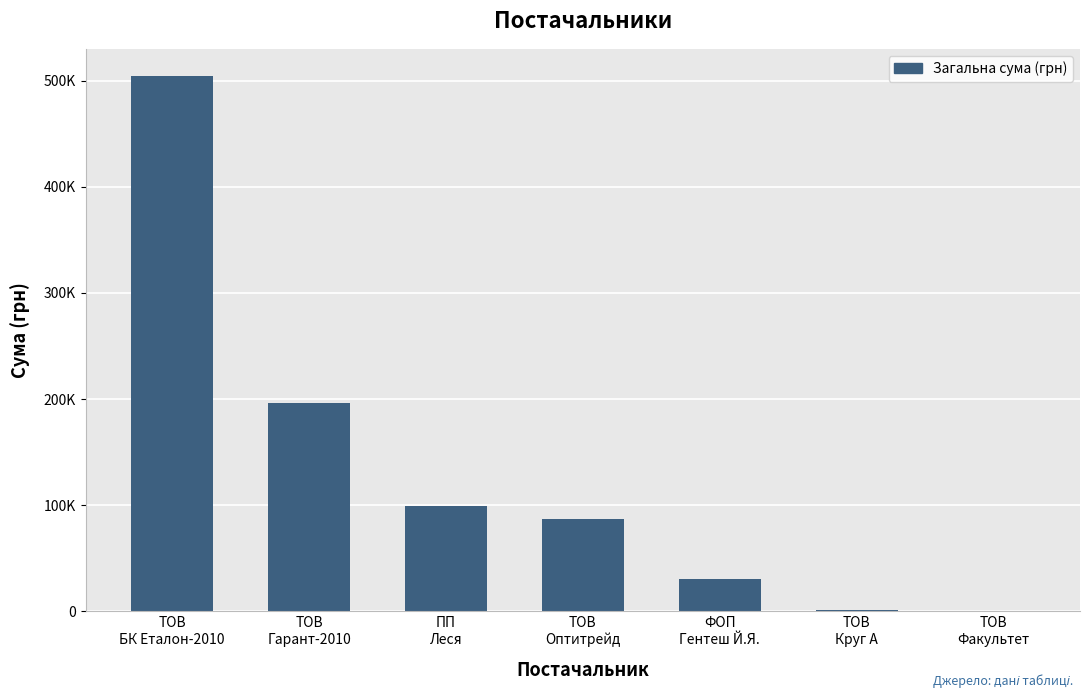

What is the label of the 4th bar from the right?

ТОВ
Оптитрейд